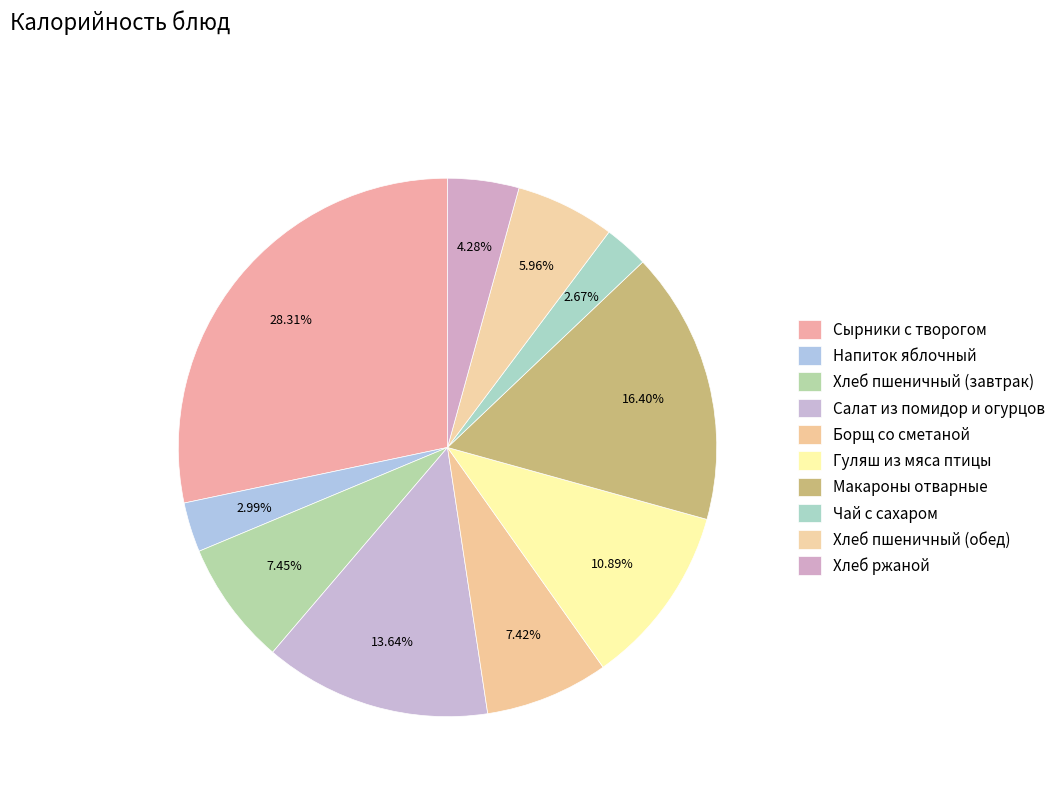

Does any single category account for the majority?

No